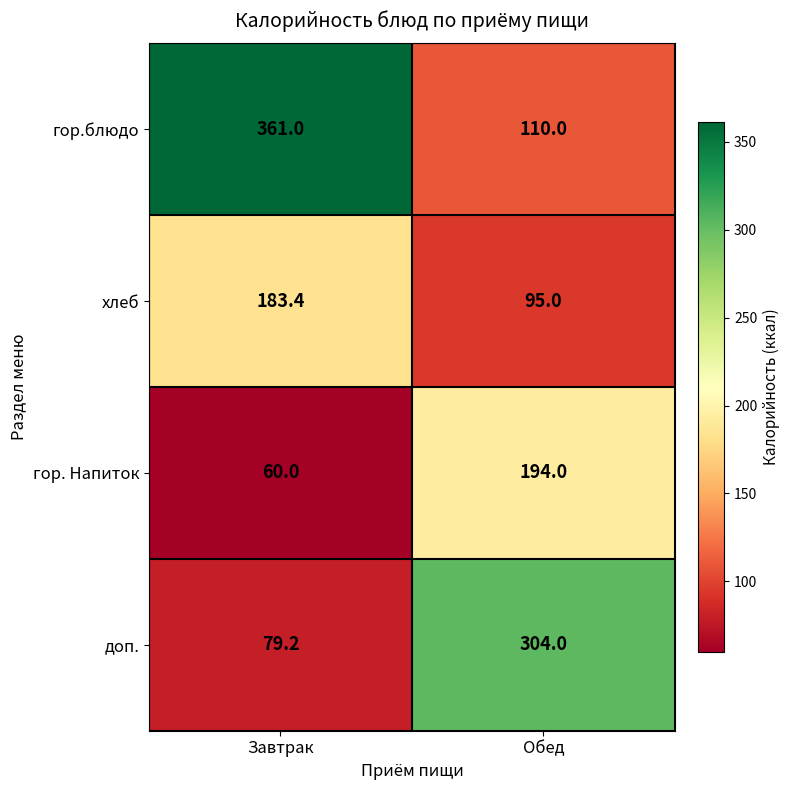

Read the доп. value at Обед.

304.0